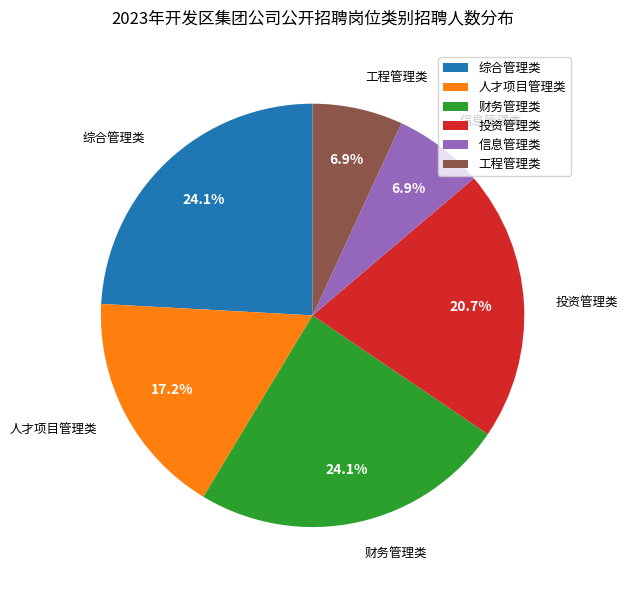

To the nearest percent, what is the difference between the largest and smallest slice percentages?

17%